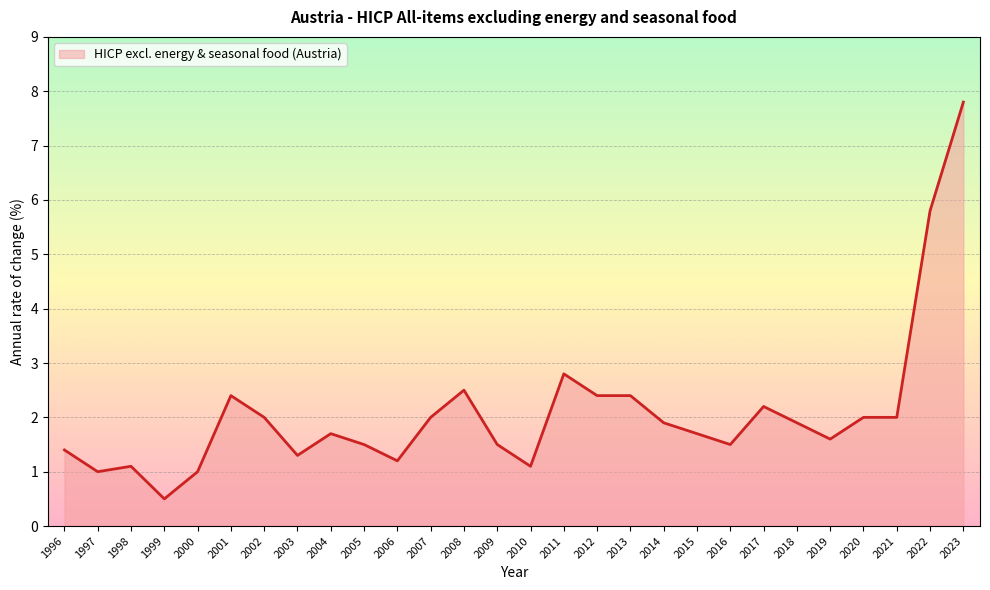

Approximately how many times larger is the value at 2001 compared to 2014?

1.3